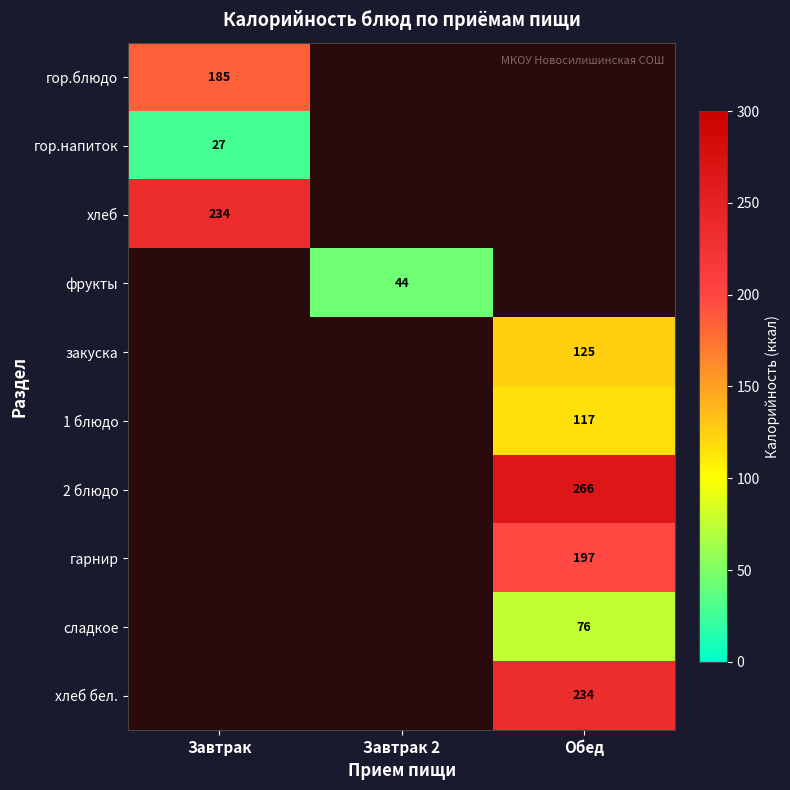

Is it true that гор.блюдо equals 185 at Завтрак?

True